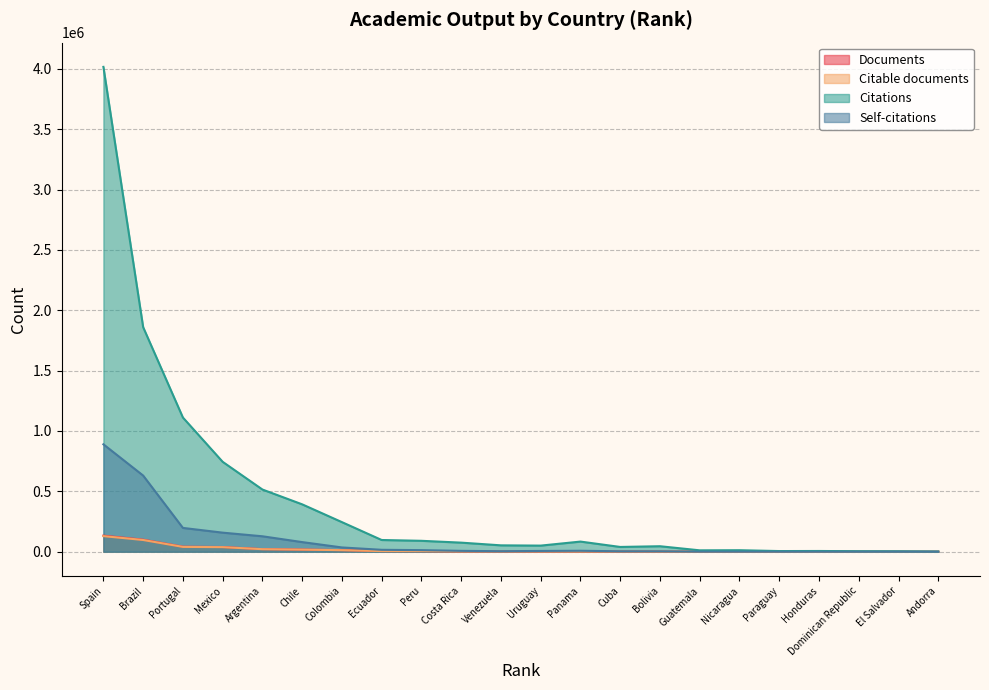

Reading left to right, extract all data points from this chart.

Documents: Spain=133044	Brazil=99699	Portugal=41459	Mexico=38787	Argentina=21419	Chile=17725	Colombia=13037	Ecuador=5511	Peru=5160	Costa Rica=2730	Venezuela=2581	Uruguay=2263	Panama=2128	Cuba=2039	Bolivia=1339	Guatemala=428	Nicaragua=336	Paraguay=330	Honduras=299	Dominican Republic=256	El Salvador=192	Andorra=66
Citable documents: Spain=129022	Brazil=97059	Portugal=39916	Mexico=37749	Argentina=20899	Chile=17268	Colombia=12693	Ecuador=5384	Peru=5014	Costa Rica=2658	Venezuela=2530	Uruguay=2165	Panama=2058	Cuba=1993	Bolivia=1278	Guatemala=417	Nicaragua=325	Paraguay=320	Honduras=293	Dominican Republic=249	El Salvador=184	Andorra=63
Citations: Spain=4015912	Brazil=1859812	Portugal=1111345	Mexico=744583	Argentina=515050	Chile=392363	Colombia=245006	Ecuador=96983	Peru=90272	Costa Rica=75110	Venezuela=52727	Uruguay=50540	Panama=83871	Cuba=39442	Bolivia=45382	Guatemala=11412	Nicaragua=12398	Paraguay=5370	Honduras=6023	Dominican Republic=4153	El Salvador=3557	Andorra=1470
Self-citations: Spain=889605	Brazil=630681	Portugal=197070	Mexico=157889	Argentina=127771	Chile=79612	Colombia=35297	Ecuador=15760	Peru=13054	Costa Rica=7072	Venezuela=4241	Uruguay=6305	Panama=7867	Cuba=3604	Bolivia=3357	Guatemala=570	Nicaragua=418	Paraguay=334	Honduras=197	Dominican Republic=172	El Salvador=164	Andorra=45